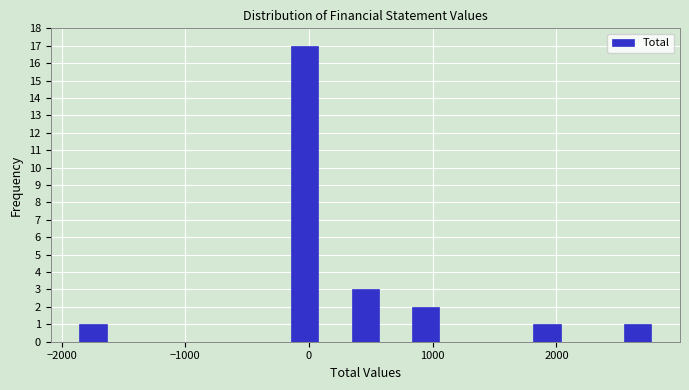

Read against the x-axis, roughly where is the centre of the tallest bar?

0